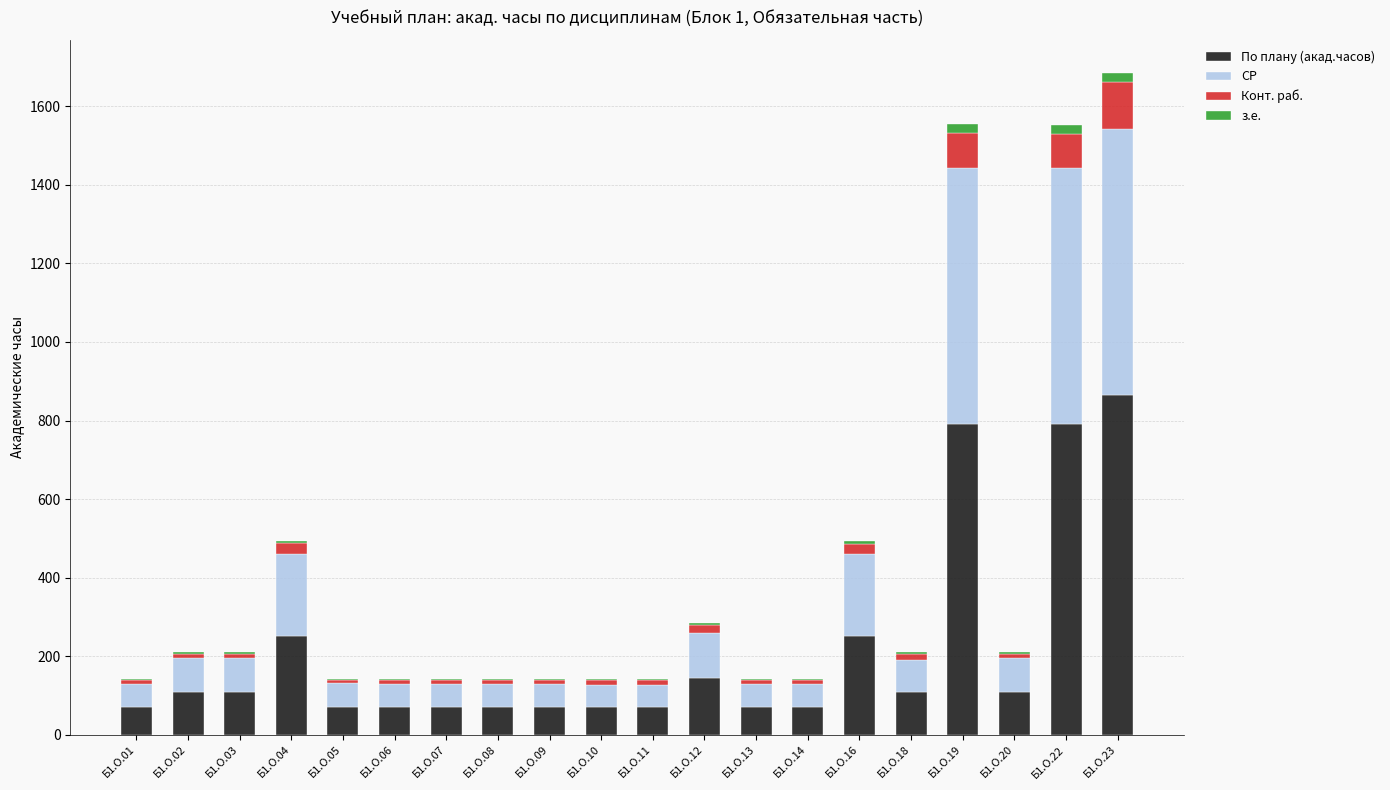

Count the number of data series in this chart.

4